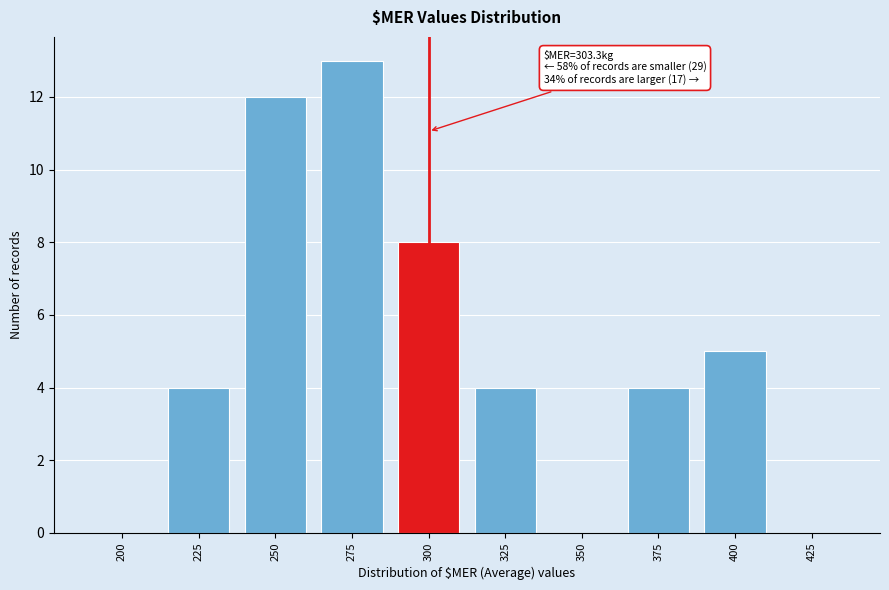

Reading left to right, list all the values displayed in this chart.

200=0	225=4	250=12	275=13	300=8	325=4	350=0	375=4	400=5	425=0